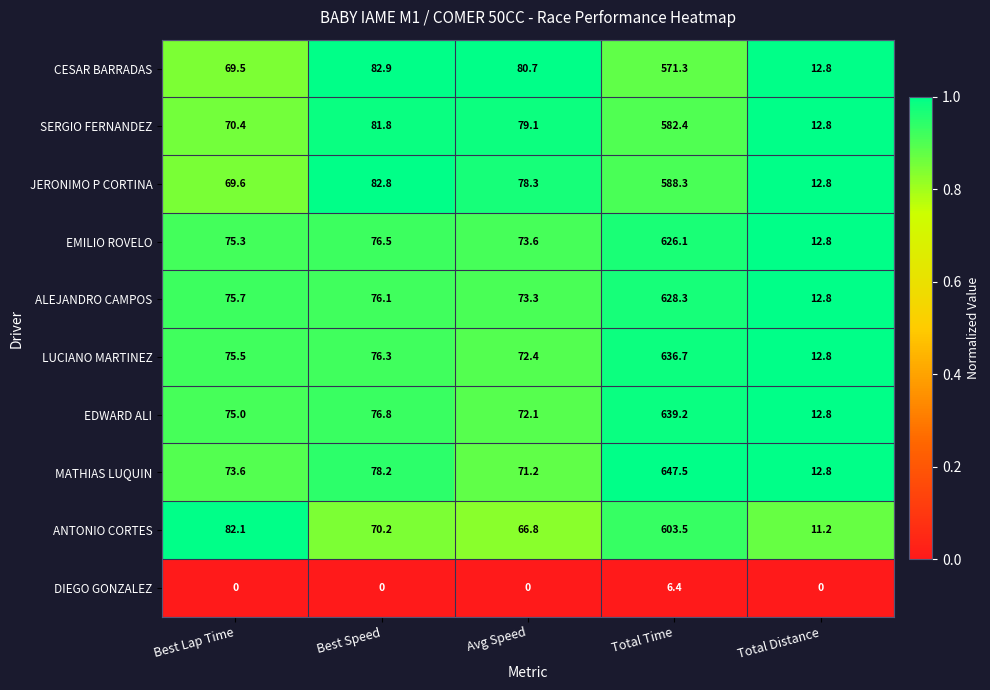

What is the spread (max minus min) of values at Total Distance?

12.8